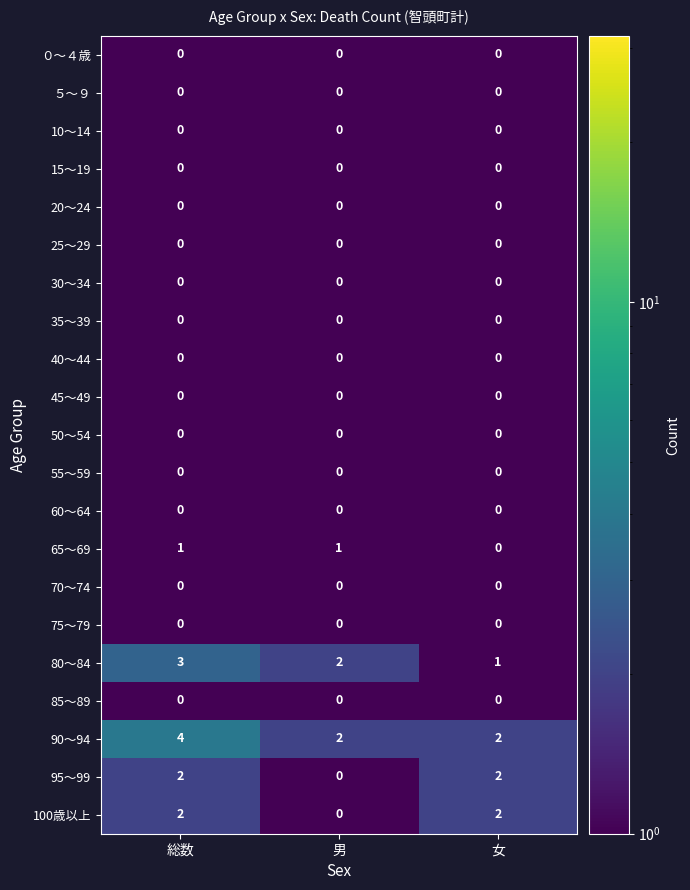

What is the maximum value for 90～94?

4